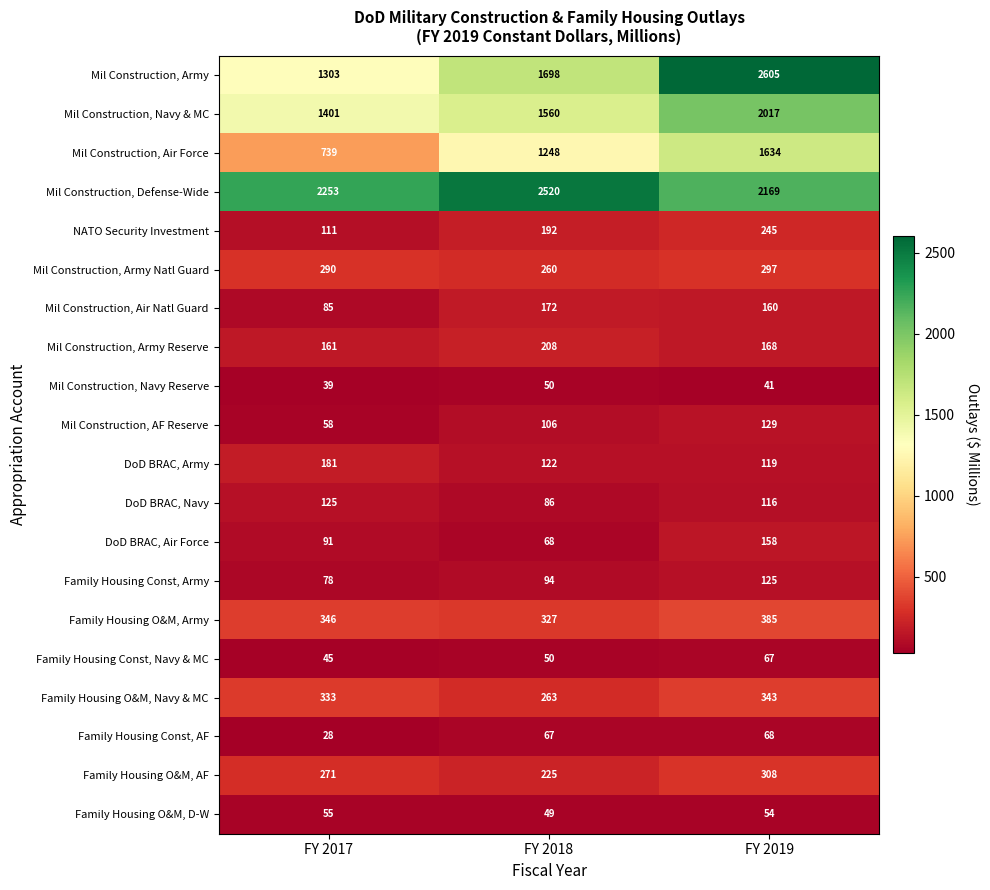

The Family Housing Const, Army series shows 171 at FY 2019. True or false?

False